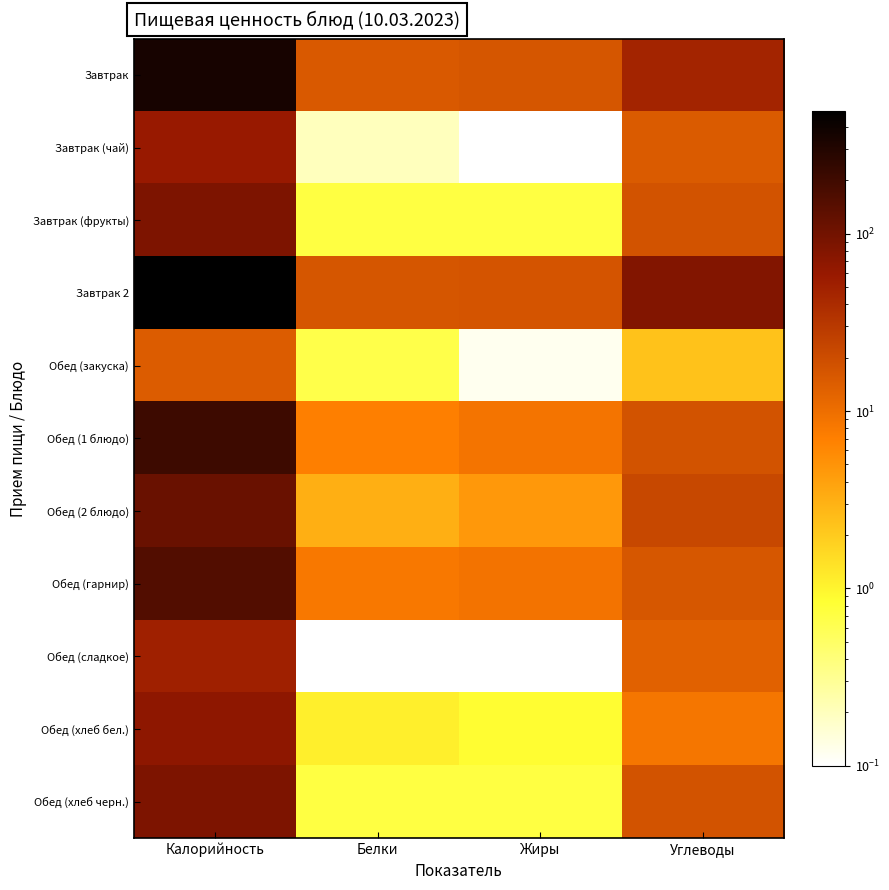

Between Калорийность and Углеводы, which series saw the biggest shift?

Завтрак 2